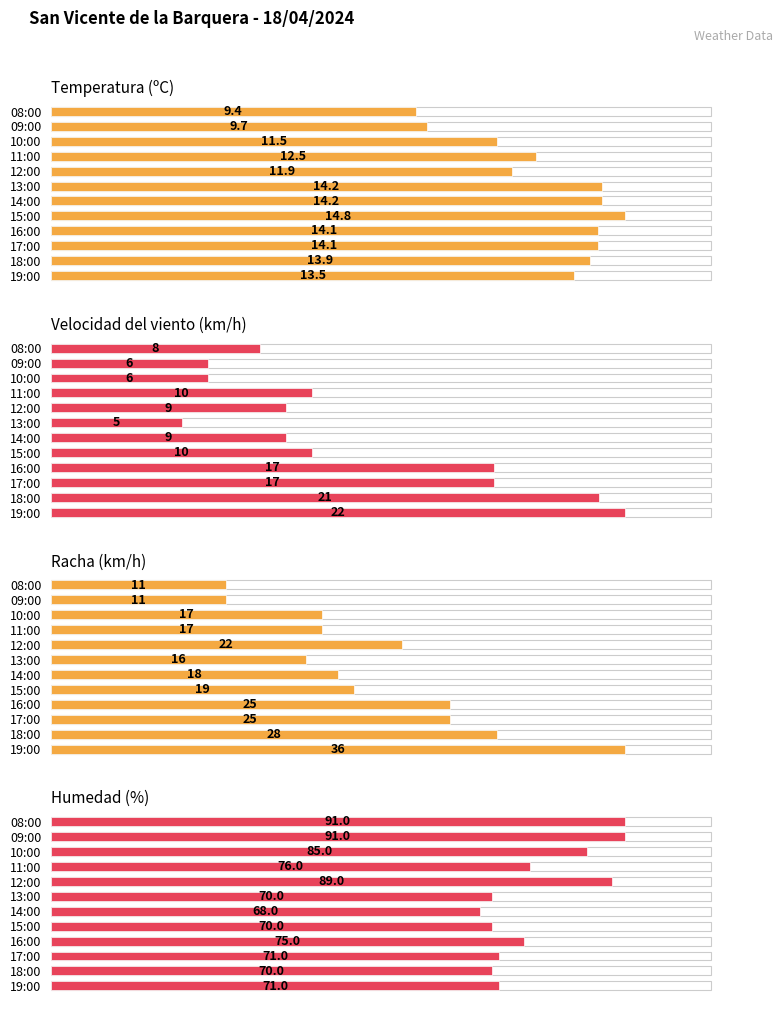

Which series has the largest total across all categories?

Humedad (%)